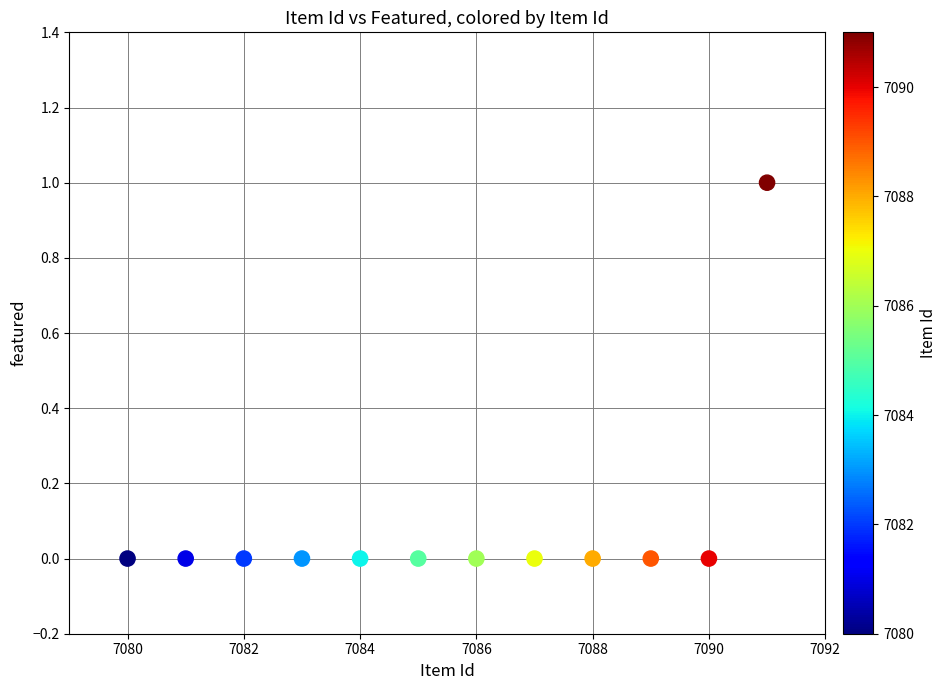

What is the range of X values (max minus min)?

11